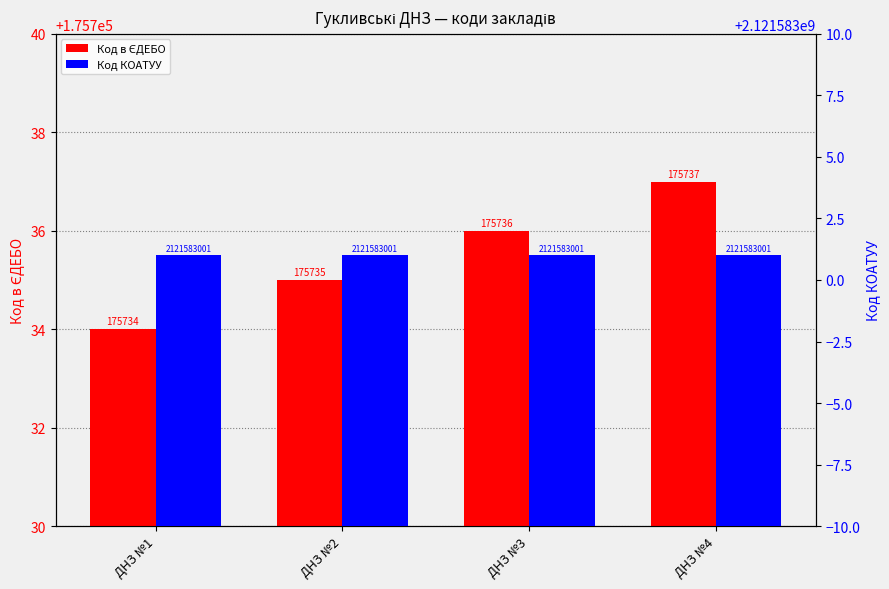

What is the greatest value displayed?

2121583001